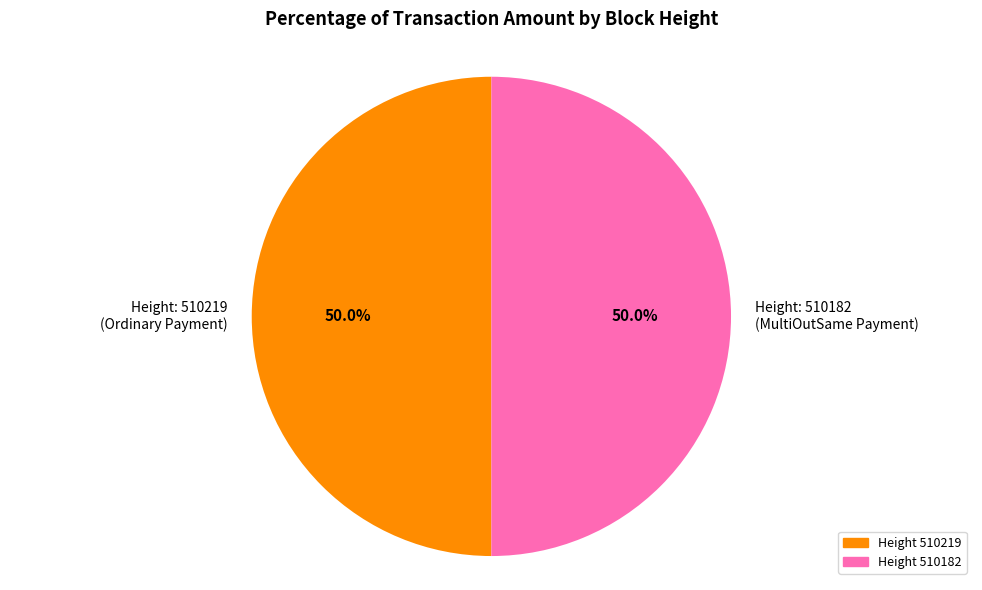

Approximately how many times larger is the value at Height: 510182 (MultiOutSame Payment) compared to Height: 510219 (Ordinary Payment)?

1.0